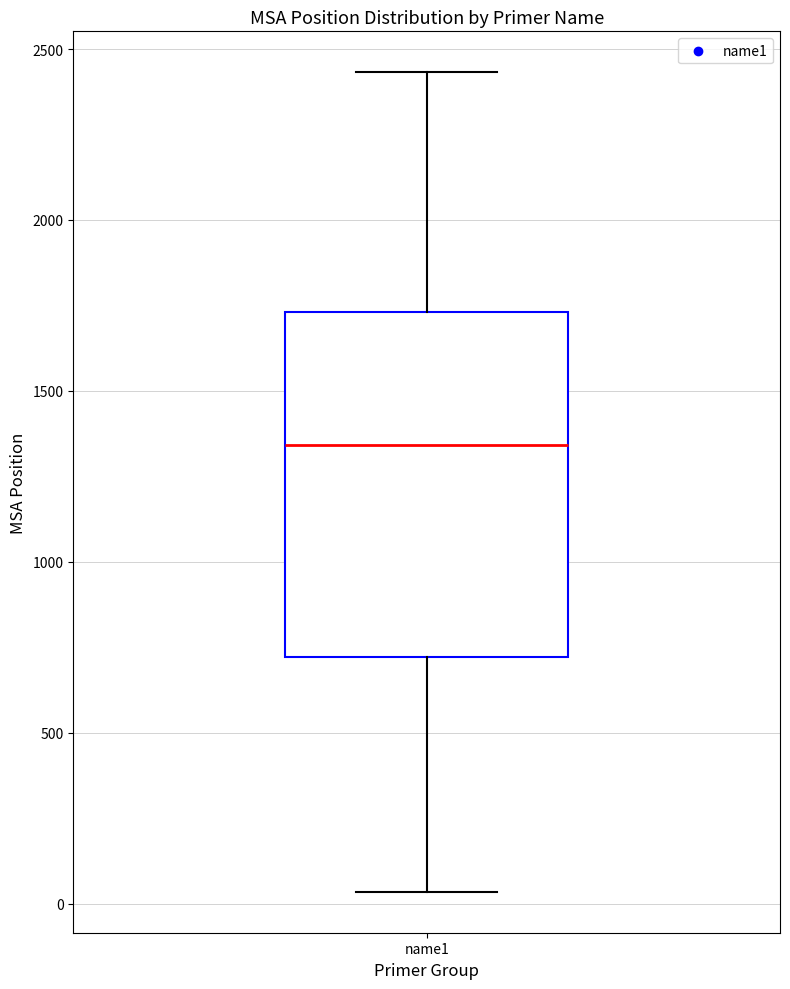

Transcribe this box plot: give where the median line is, the range the box spans, and where the two whiskers end, as read against the y-axis. The values are not printed on the chart, so give them approximately, as read against the axis.

median 1350, box 700 to 1750, whiskers 50 to 2450